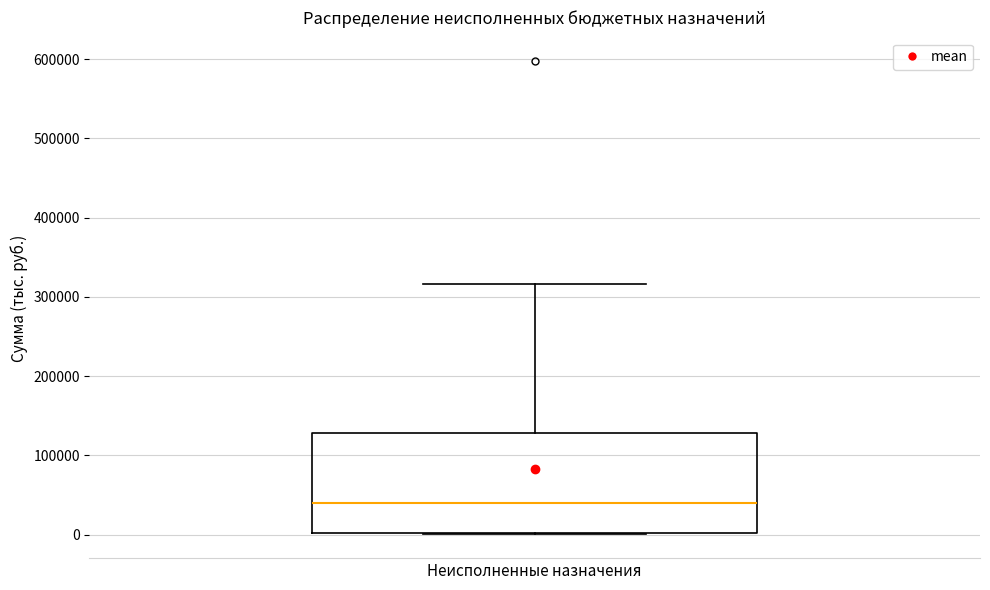

Where does the median line of the box for Неисполненные назначения sit on the y-axis? The values are not printed on the chart, so give them approximately, as read against the axis.

40000